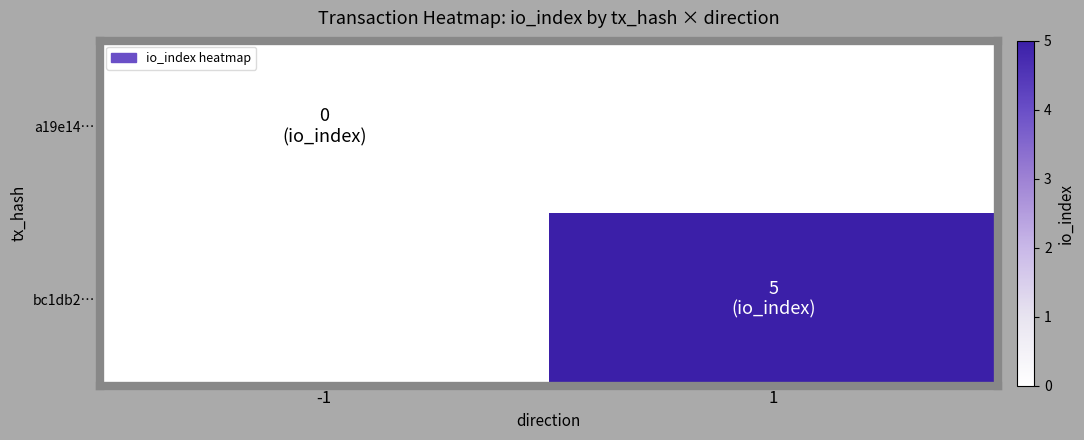

Which series changed the most between -1 and 1?

bc1db2…